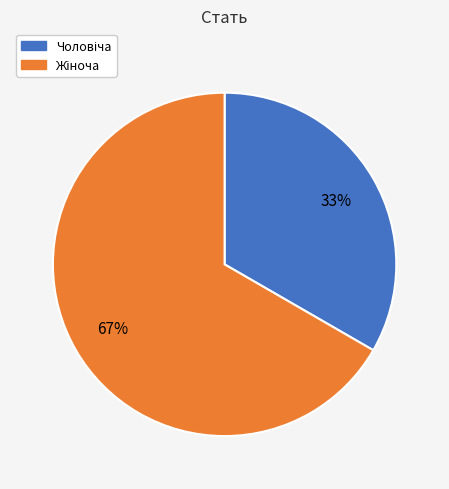

Is there any slice that represents more than half of the pie?

Yes